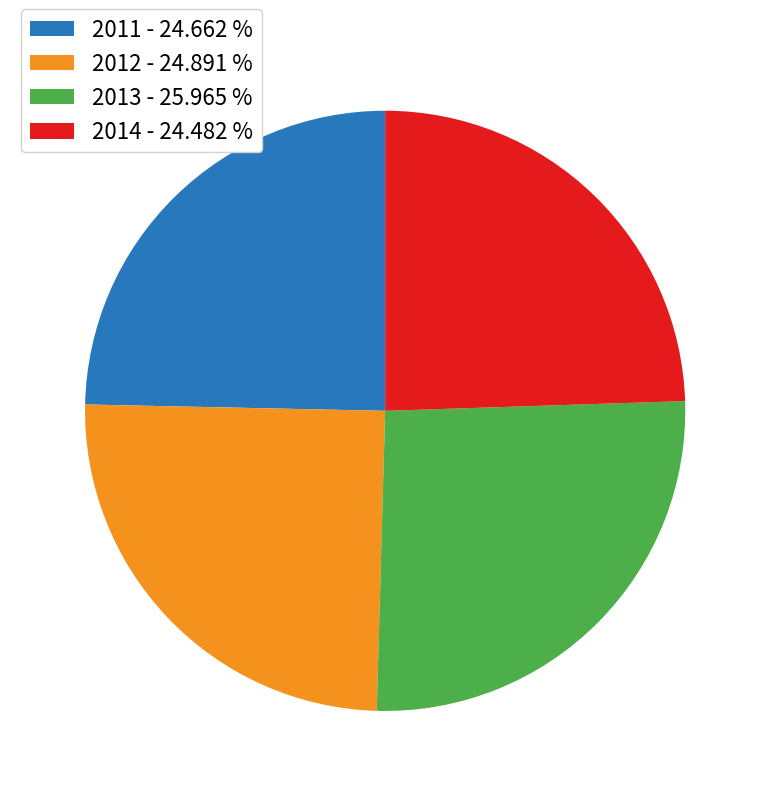

Which has a higher value, 2013 - 25.965 % or 2011 - 24.662 %?

2013 - 25.965 %